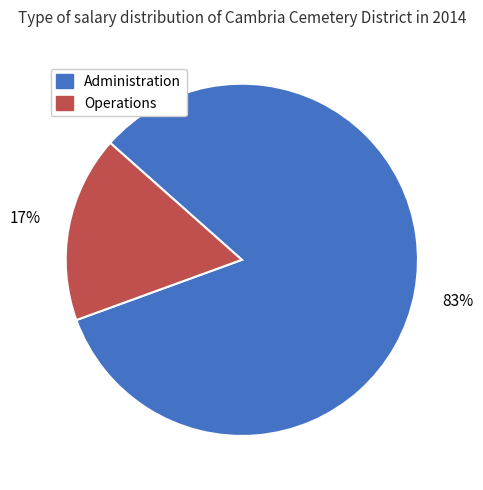

Does any single category account for the majority?

Yes